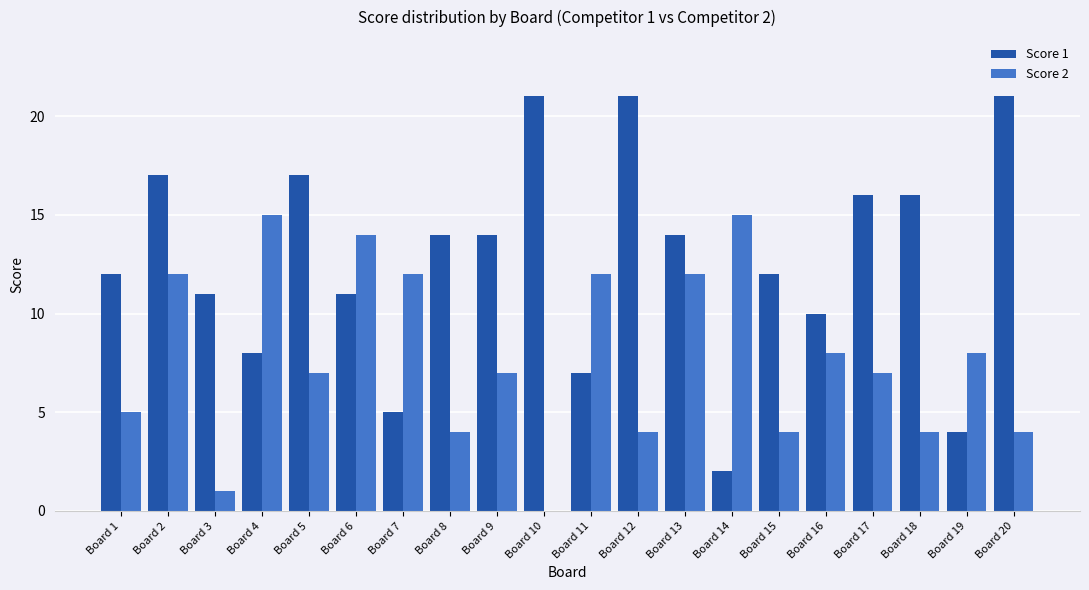

Is the value of Score 1 at Board 14 greater than the value of Score 2 at Board 9?

No